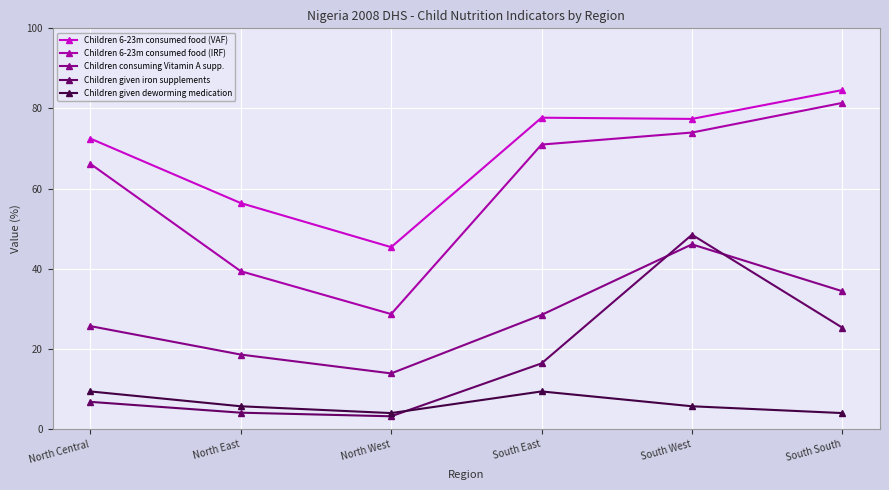

What is the difference between the highest and lowest values at South South?

80.6